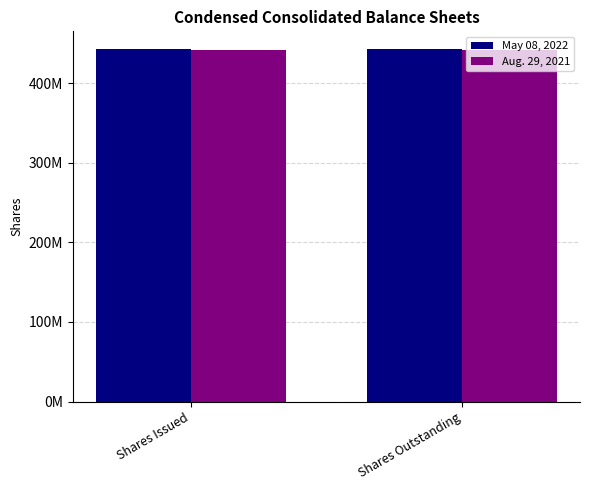

At which label is May 08, 2022 closest to 443029000?

Shares Issued